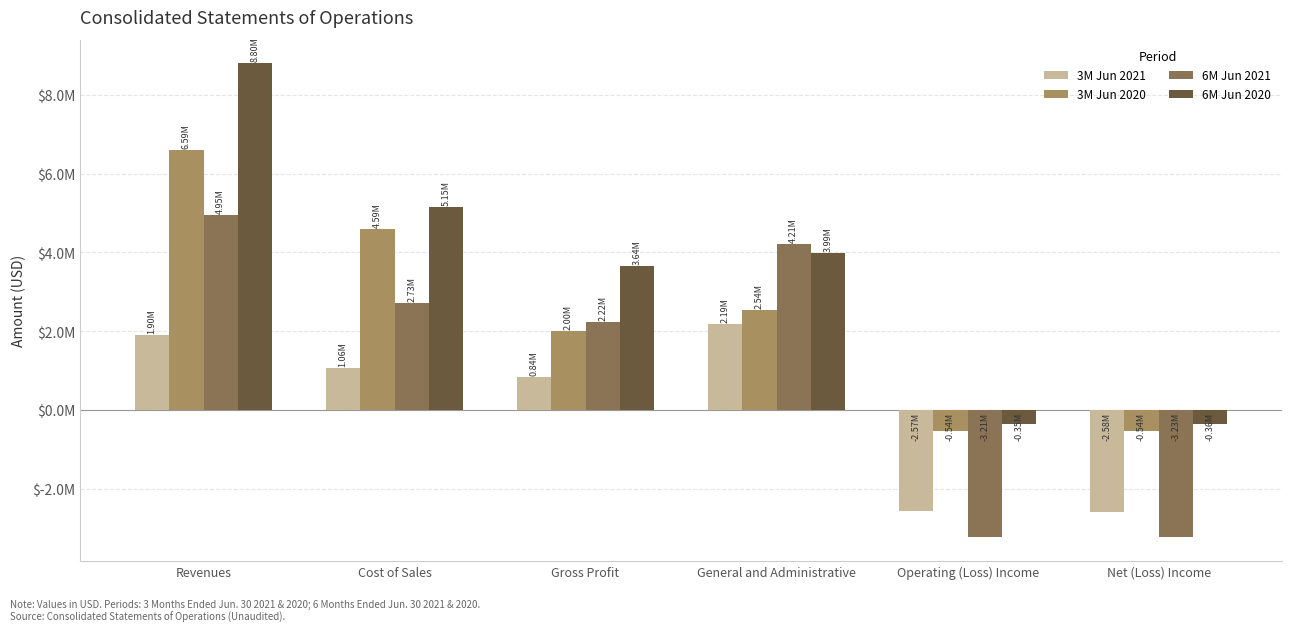

Reading left to right, list all the values displayed in this chart.

3M Jun 2021: 1898254	1056863	841391	2185838	-2569588	-2578276
3M Jun 2020: 6592637	4587865	2004772	2540049	-535277	-542587
6M Jun 2021: 4951489	2726787	2224702	4213404	-3213843	-3229795
6M Jun 2020: 8795957	5151049	3644908	3991958	-347050	-362284